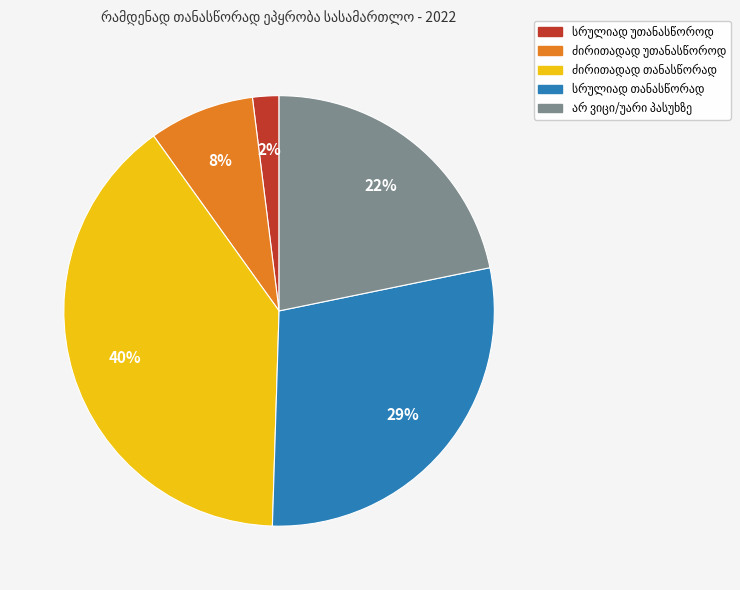

To the nearest percent, what is the difference between the largest and smallest slice percentages?

38%